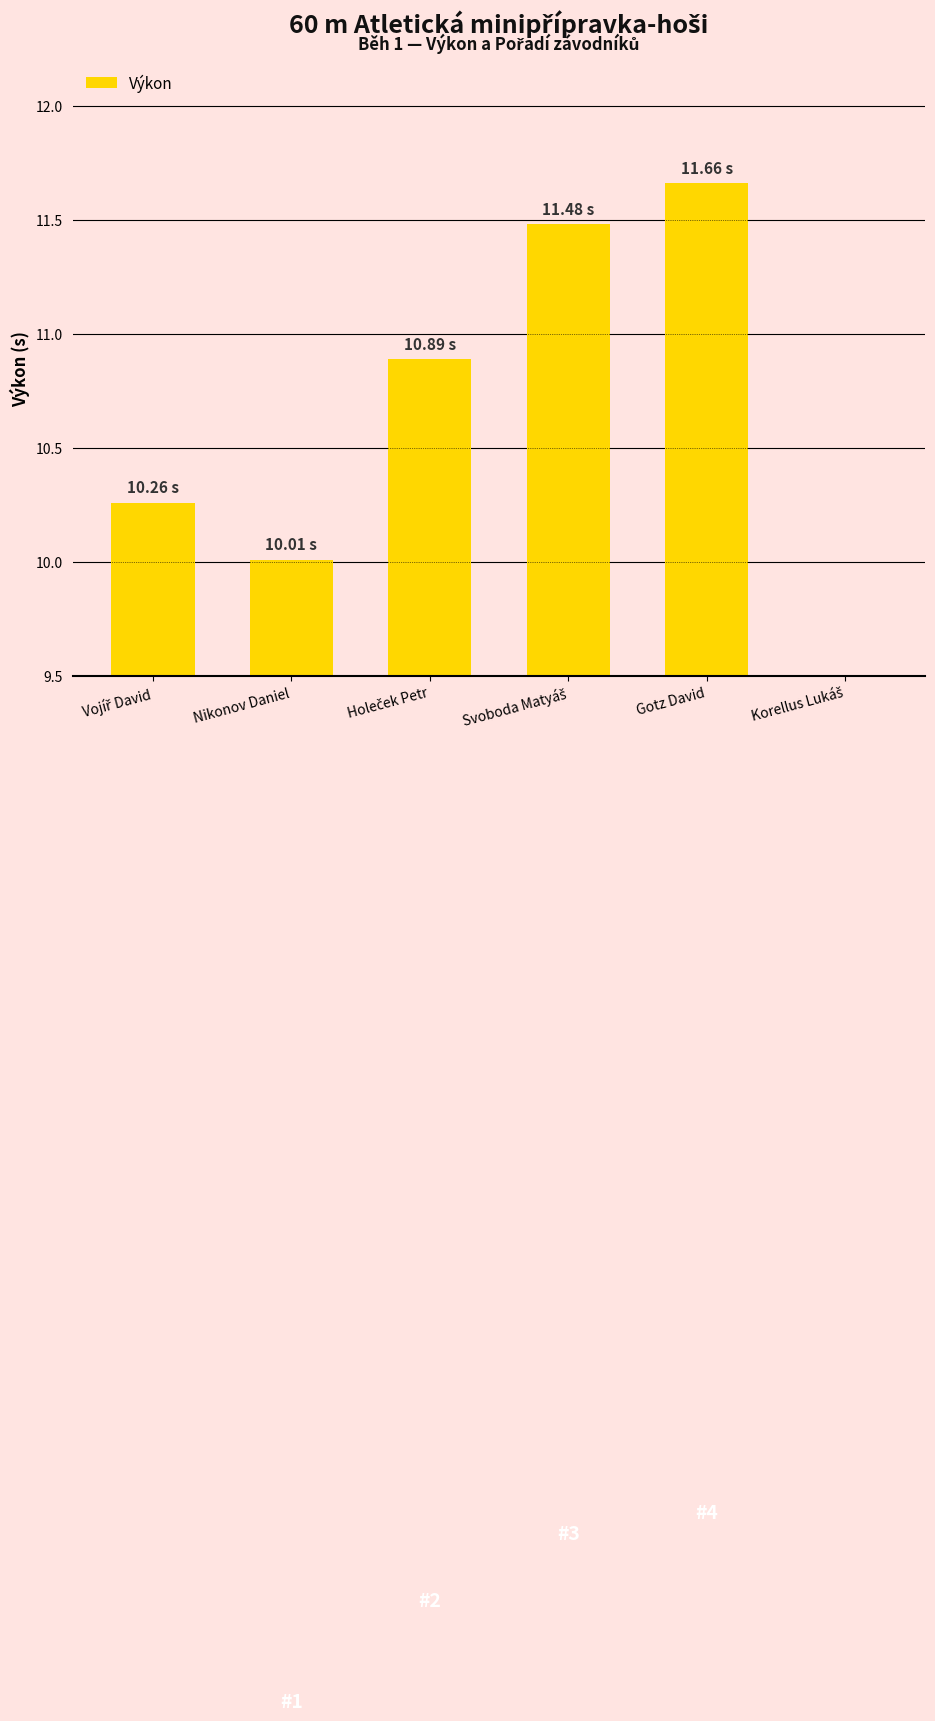

Are the bars grouped side by side (vs. stacked)?

No